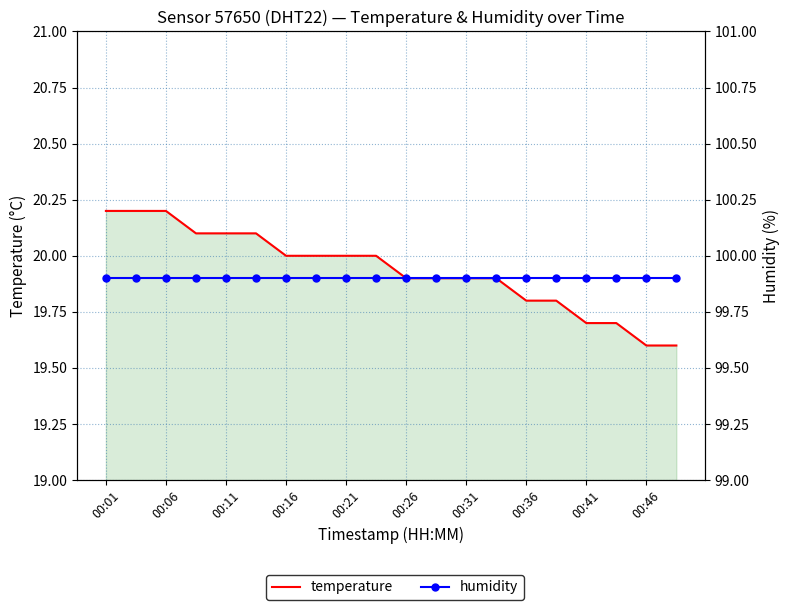

Is it true that temperature equals 10.3 at 00:06?

False